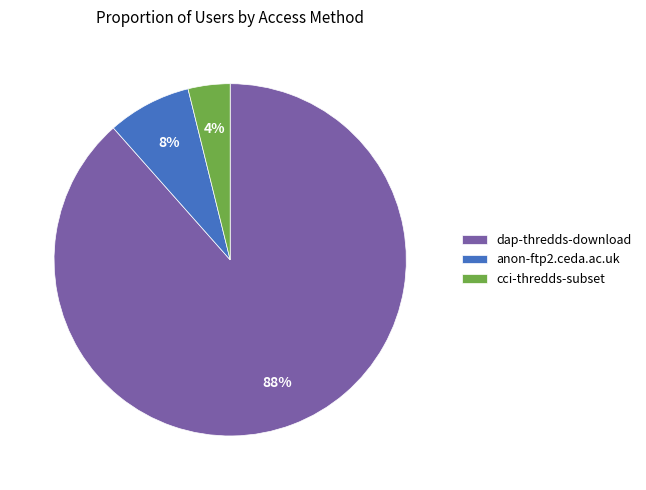

Is it true that anon-ftp2.ceda.ac.uk is 15% of the pie?

False